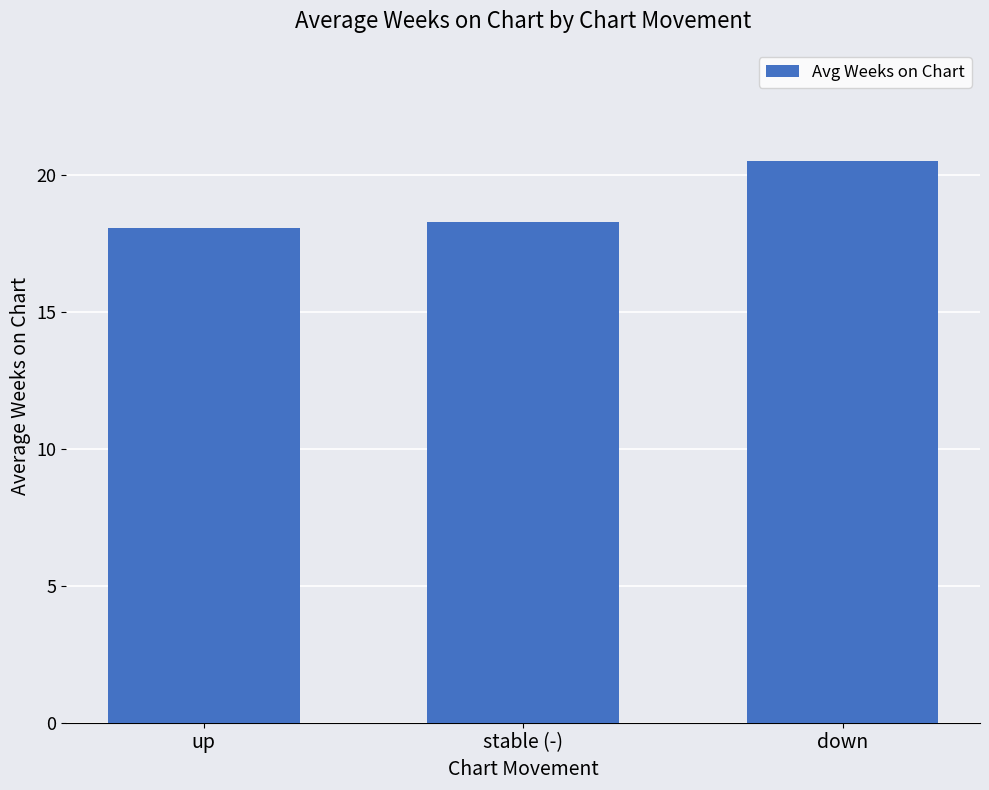

What is the minimum value shown in the chart?

18.1